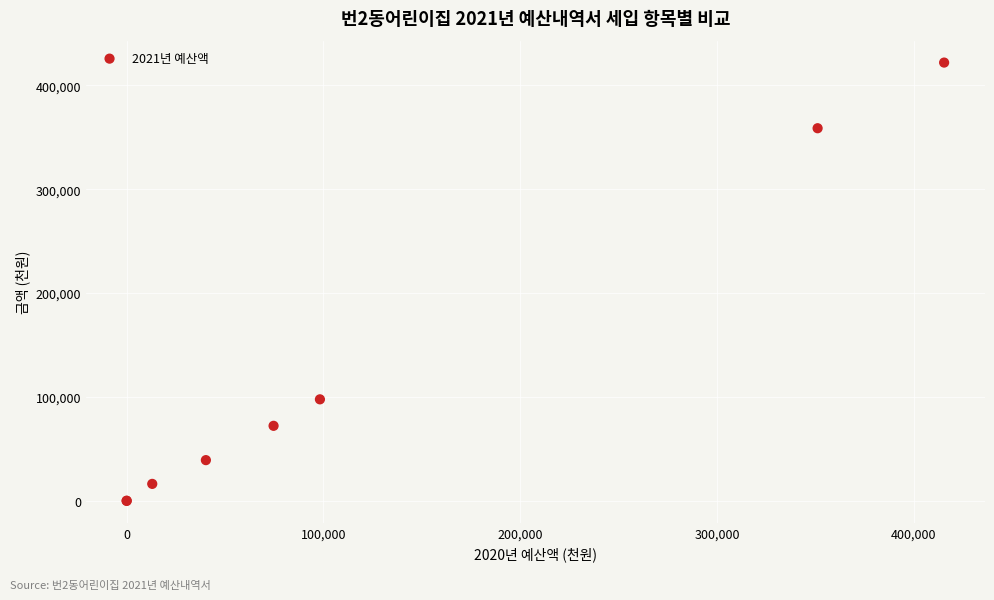

What Y value in the scatter plot is closest to 210918?

97672